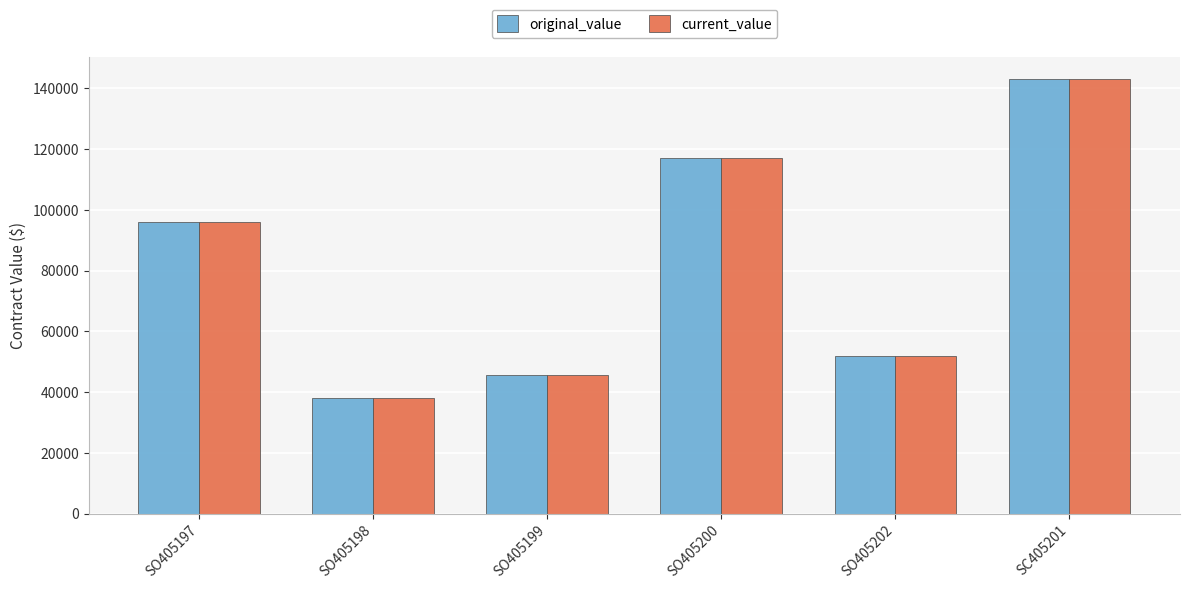

True or false: current_value has a value of 71100 at SO405202.

False